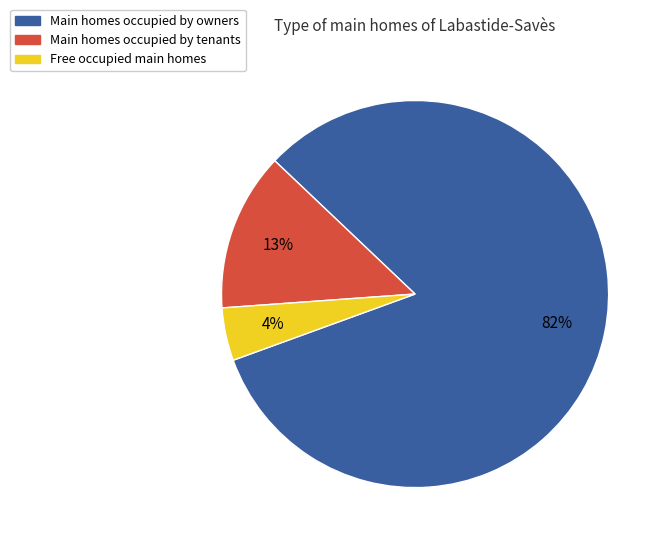

Which slice is the smallest?

Free occupied main homes